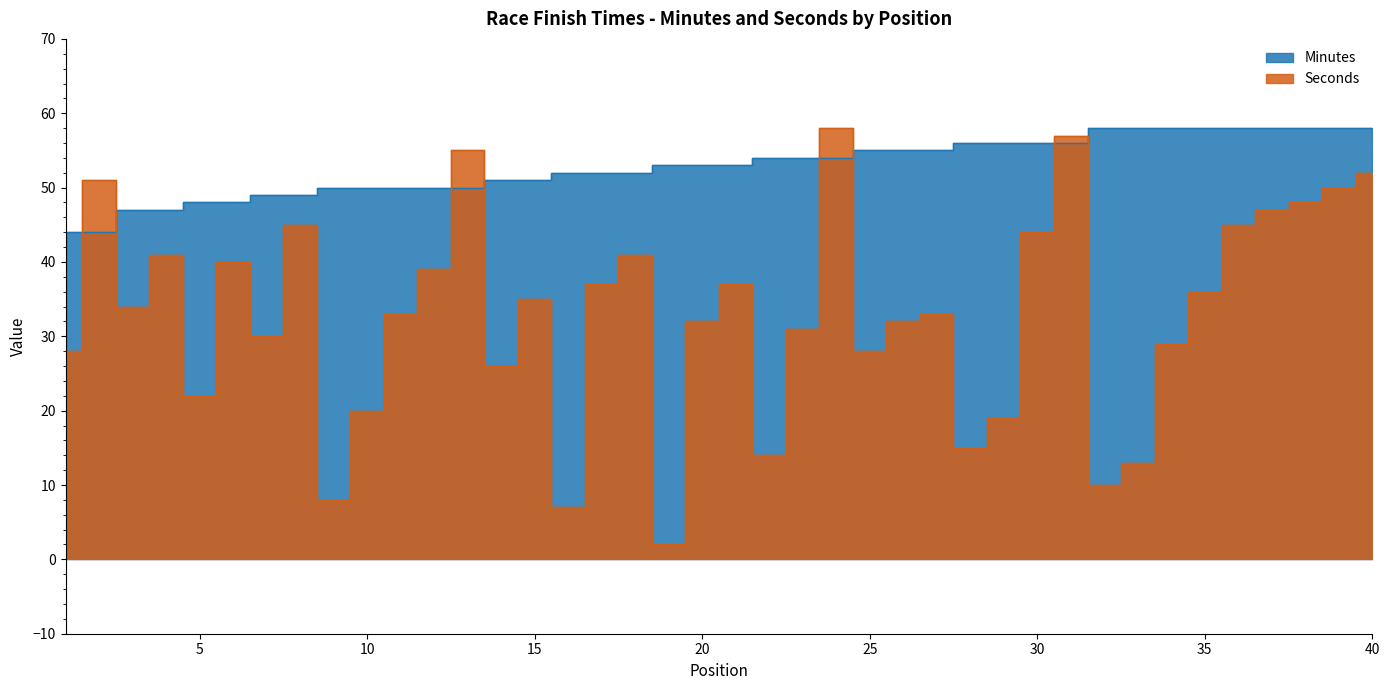

What is the sum of all Minutes values?

2116